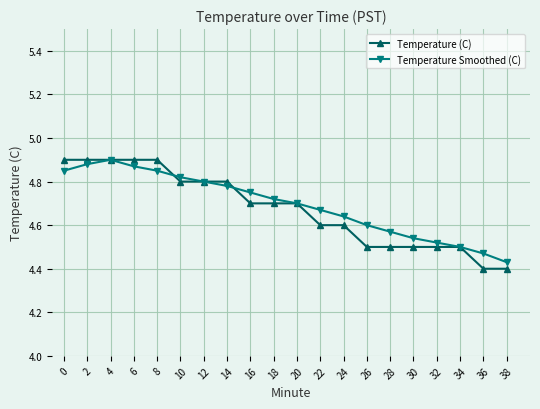

Between 2 and 12, which series saw the biggest shift?

Temperature (C)